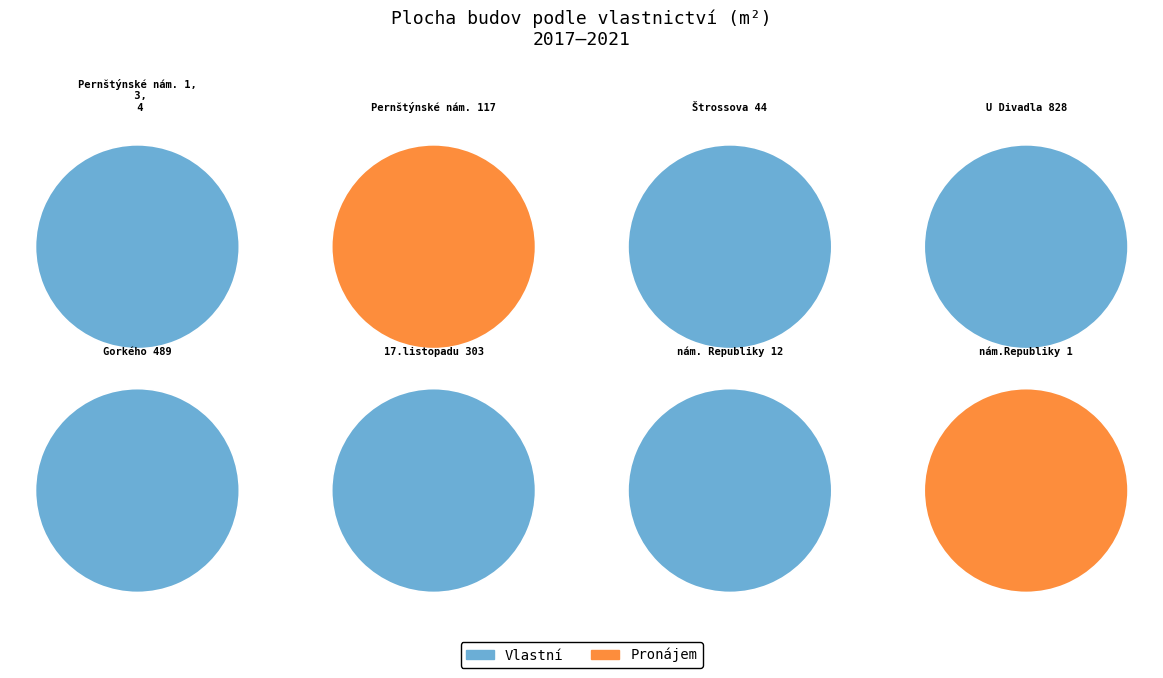

Which category has the biggest portion of the pie?

Pernštýnské nám. 1, 3, 4